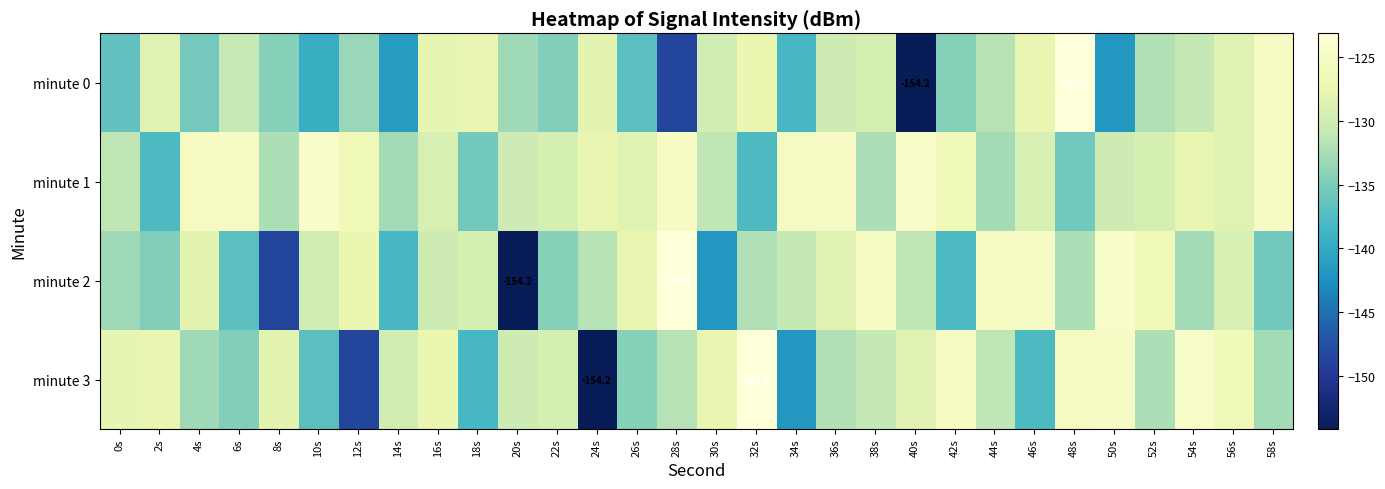

What is the difference between the maximum and minimum values in the minute 1 series?

13.2